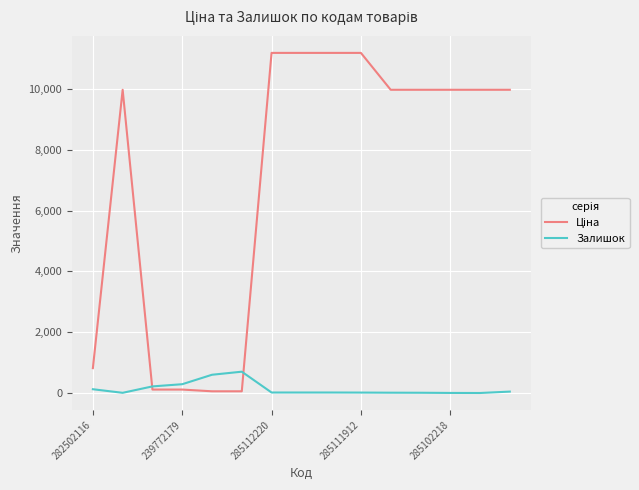

What is the maximum value shown in the chart?

11188.2